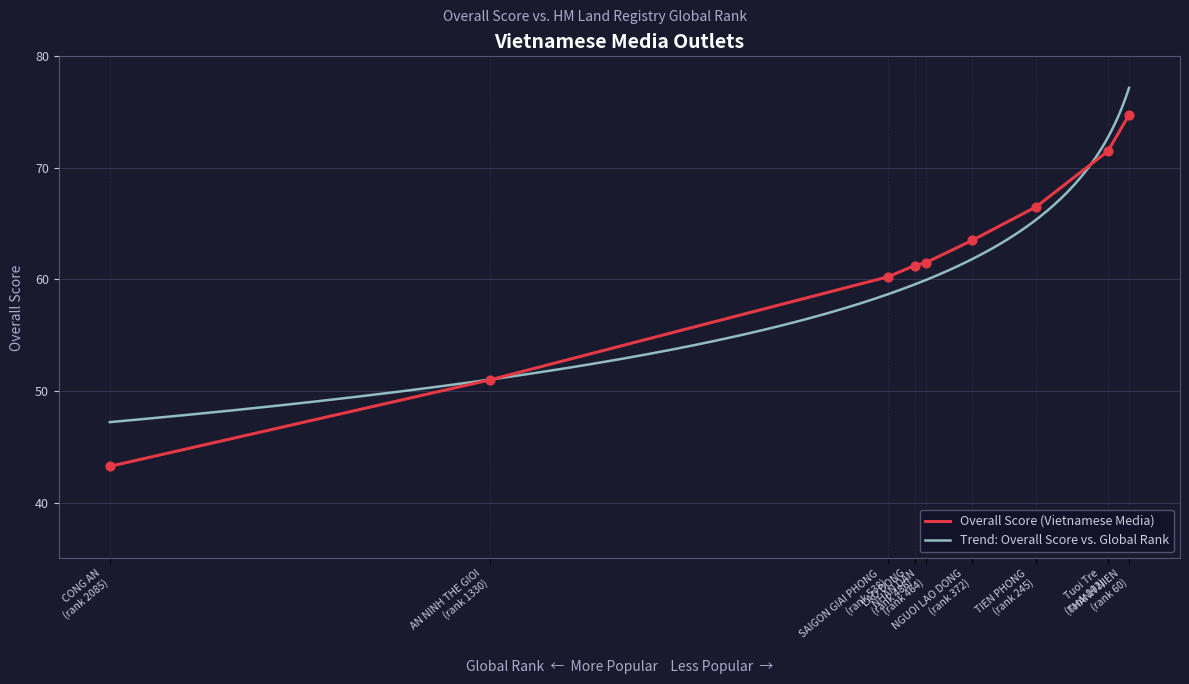

Which has a higher value, 486 or 102?

102